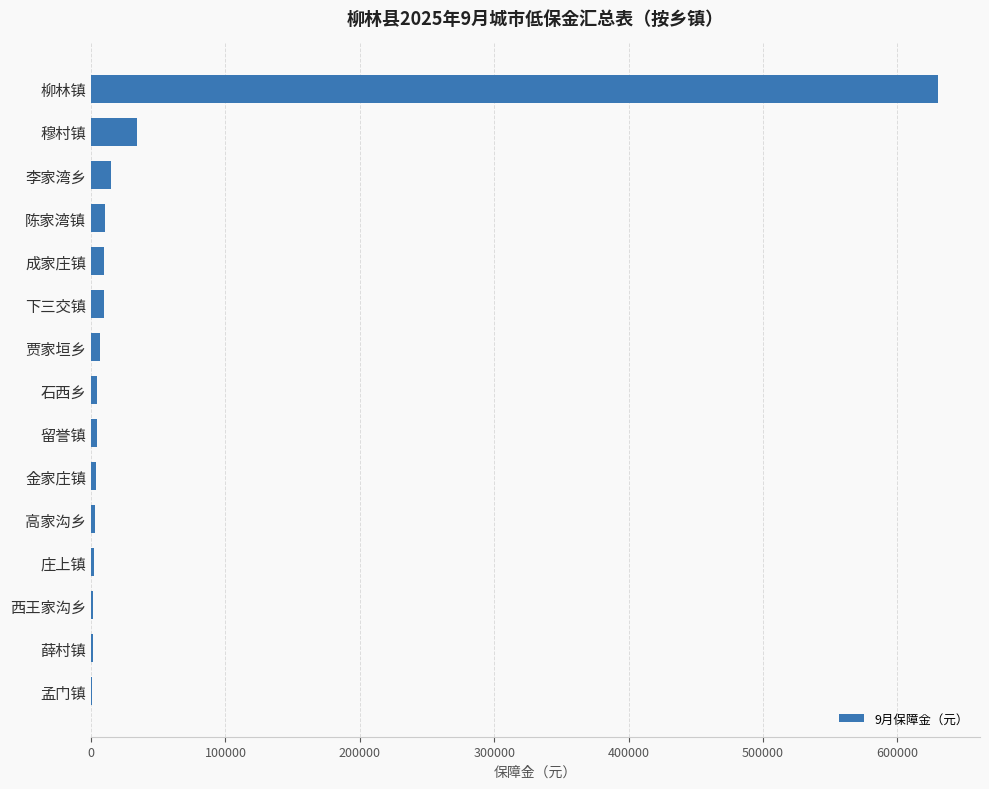

What is the greatest value displayed?

630037